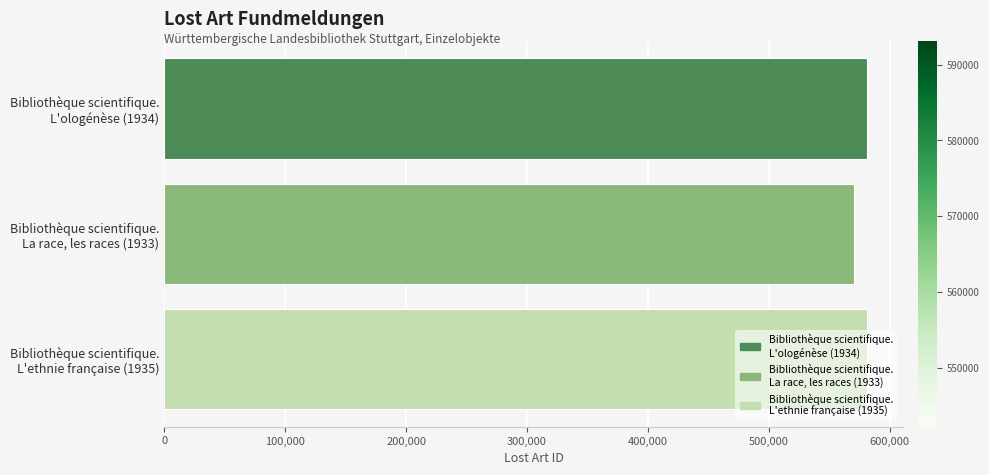

What is the minimum value shown in the chart?

570785